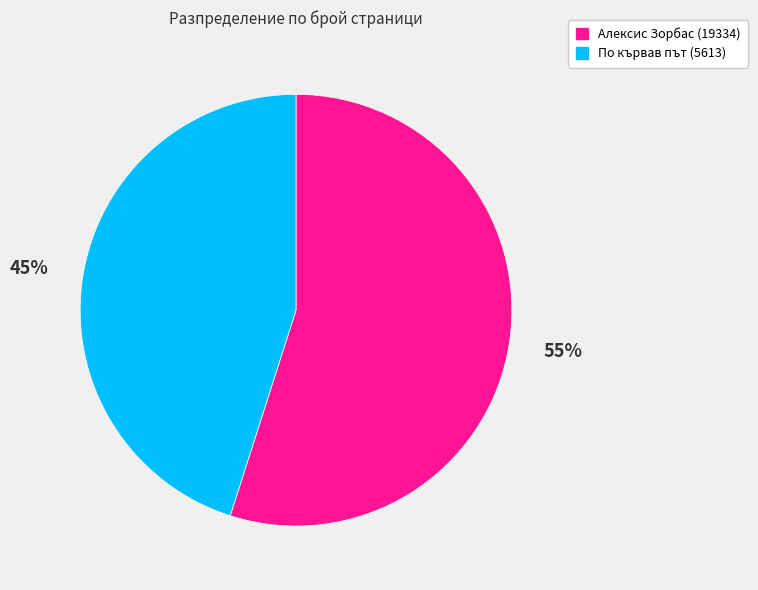

Is it true that По кървав път (5613) is 60% of the pie?

False